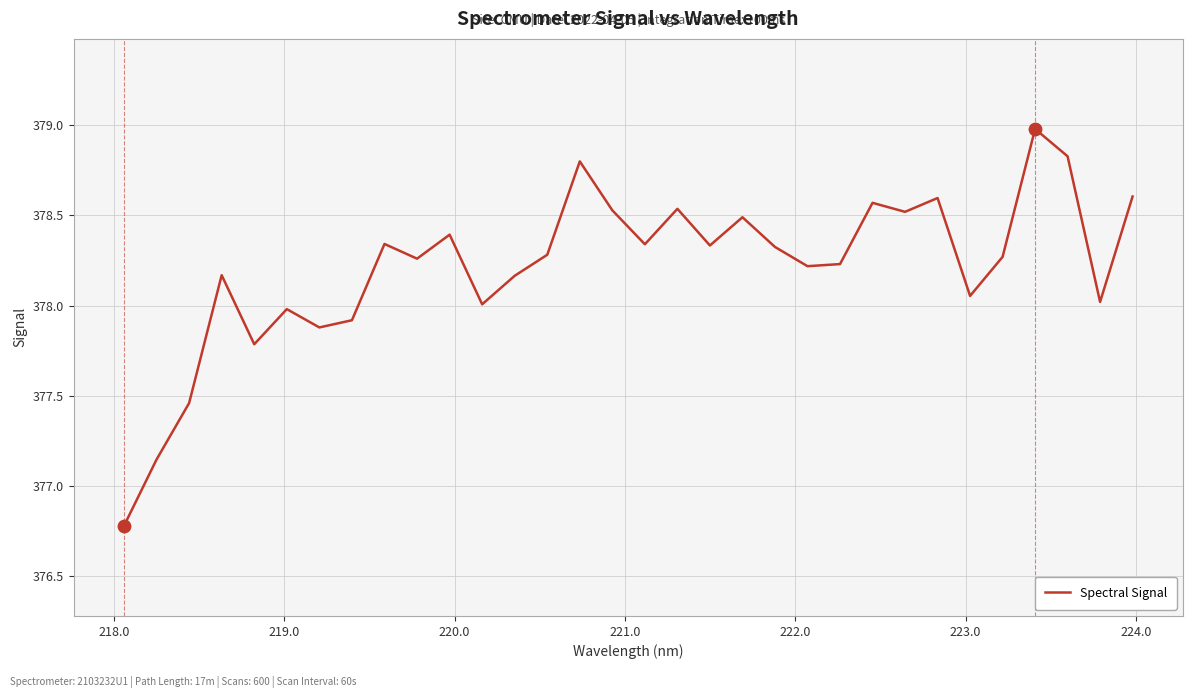

What is the difference between the maximum and minimum values?

2.2